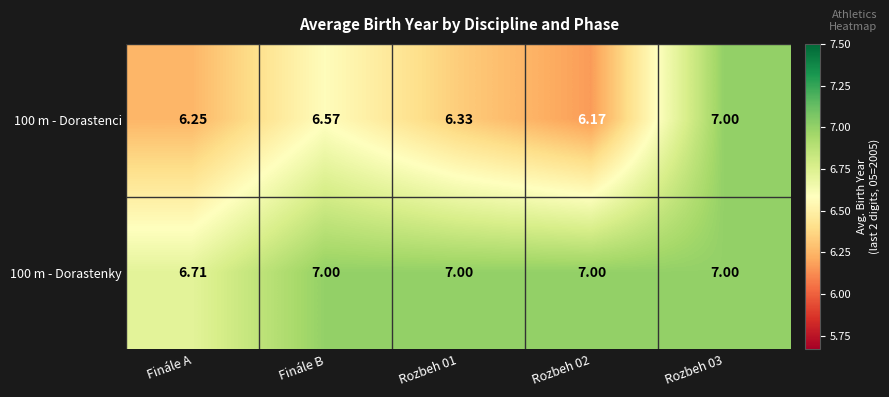

Is the value of 100 m - Dorastenky at Rozbeh 02 greater than the value of 100 m - Dorastenci at Rozbeh 02?

Yes